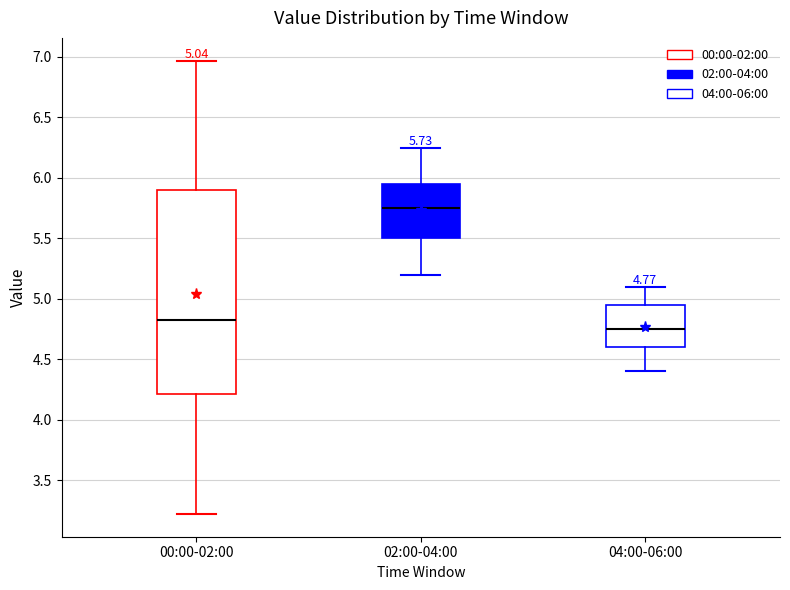

Comparing the boxes themselves (not the whiskers), which one is the tallest?

00:00-02:00